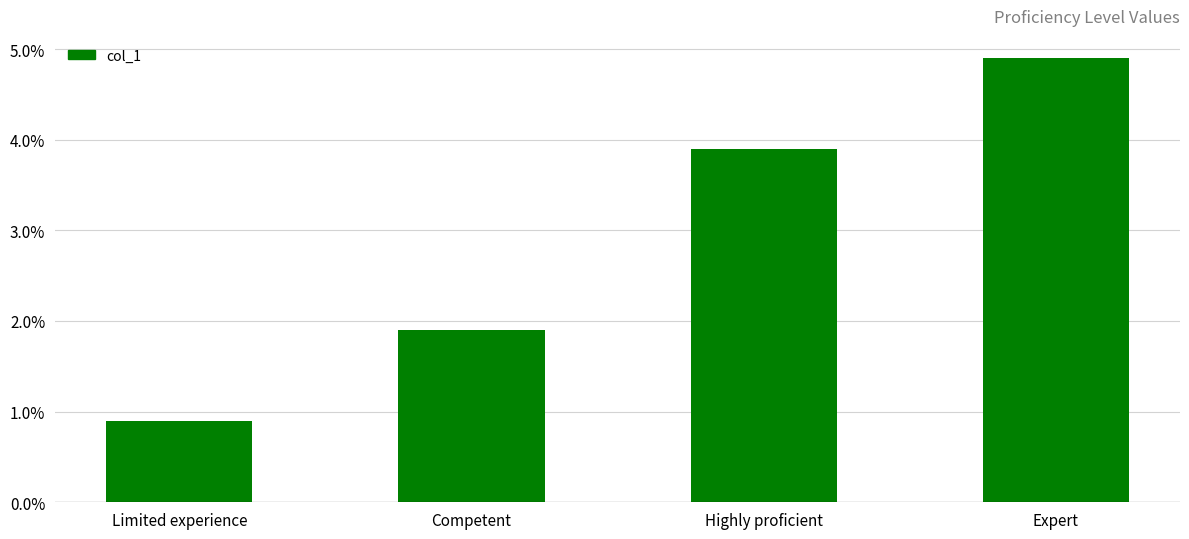

List the labels in order of value, largest first.

Expert, Highly proficient, Competent, Limited experience